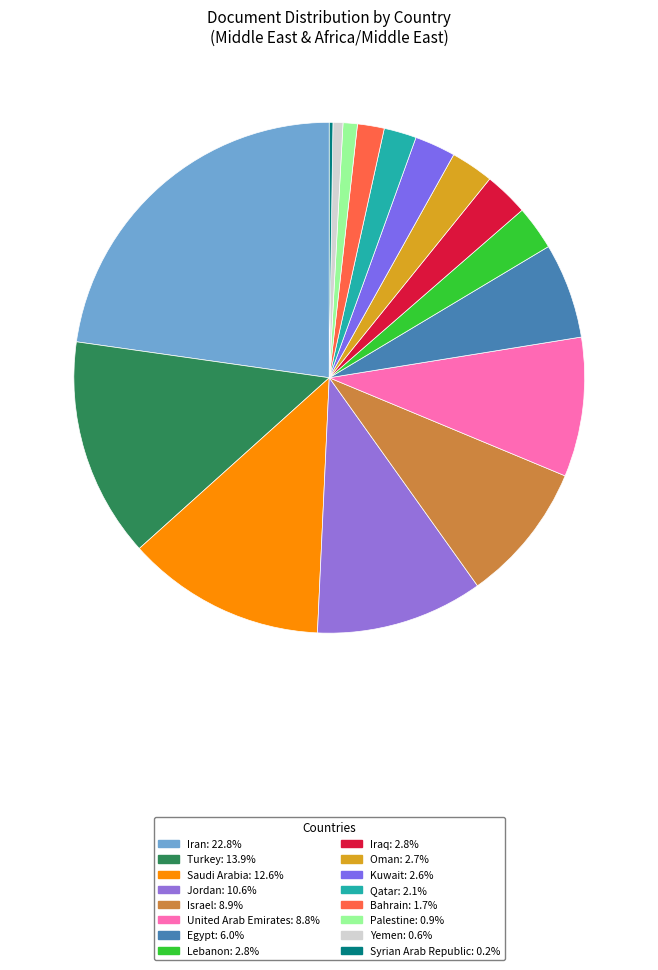

Does Bahrain account for over 50% of the chart?

No